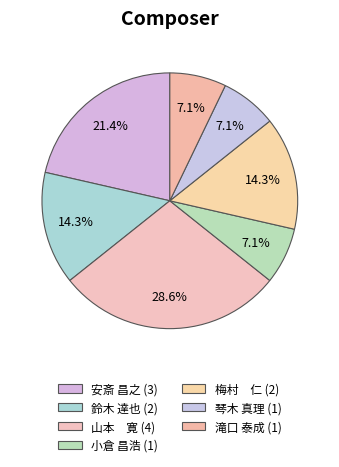

Which slice is the smallest?

小倉 昌浩